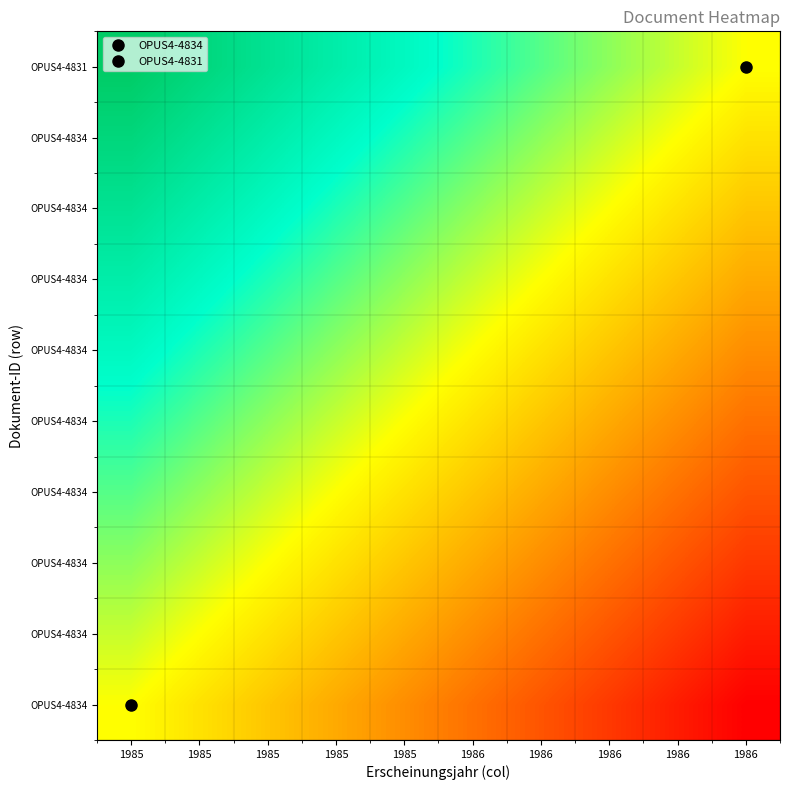

What is the total value across all series at 1985?

10.0